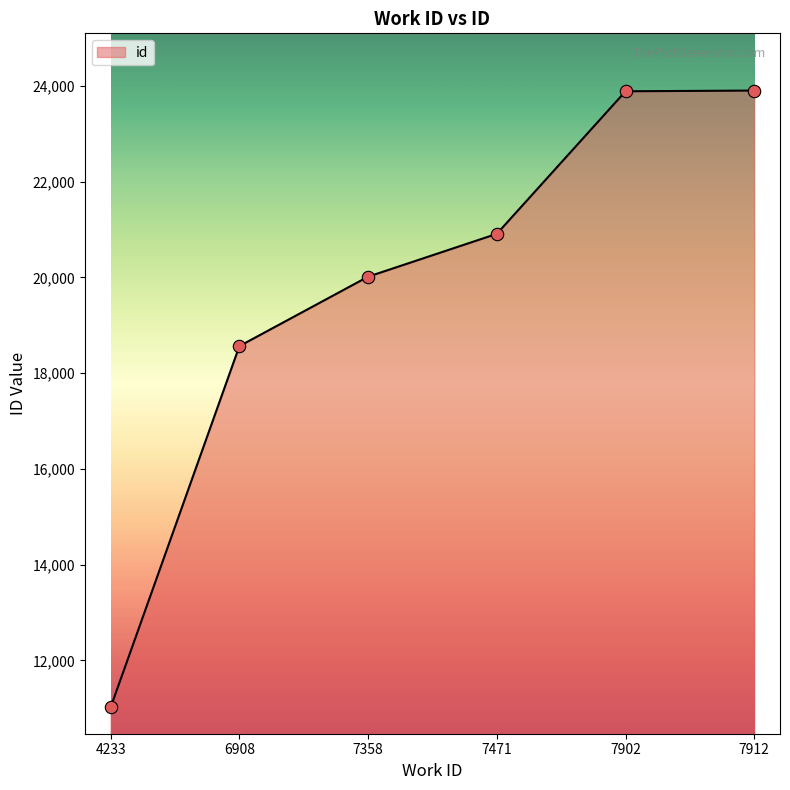

Between 7902 and 7471, which is larger?

7902